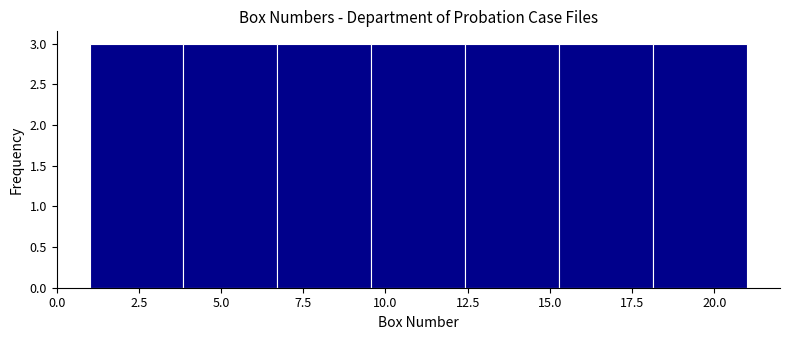

Reading left to right, list every bar in this chart as the range it spans on the x-axis followed by its height. Neither the bar edges nor the heights are printed on the chart, so give them approximately, as read against the axes.

1.0 to 4.0: 3
4.0 to 6.5: 3
6.5 to 9.5: 3
9.5 to 12.5: 3
12.5 to 15.5: 3
15.5 to 18.0: 3
18.0 to 21.0: 3